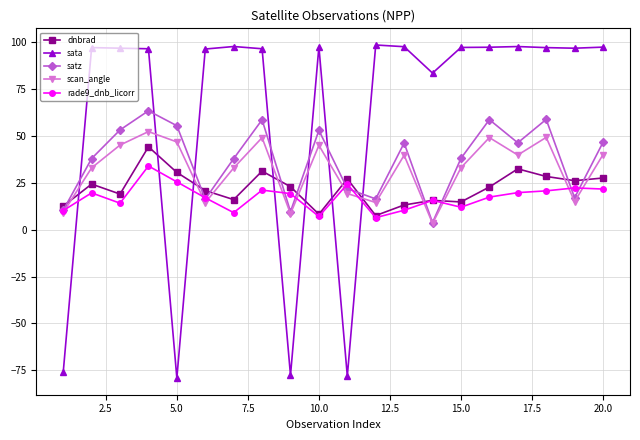

Rank the series by their maximum value, from highest to lowest.

sata, satz, scan_angle, dnbrad, rade9_dnb_licorr